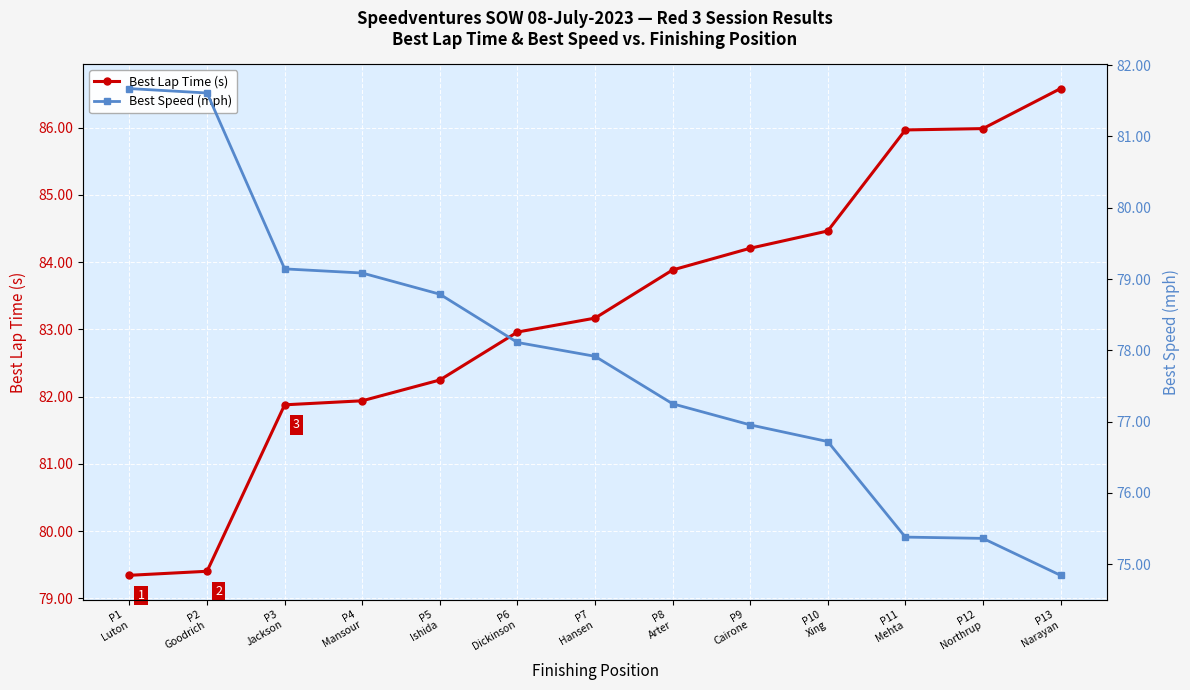

Is the value of Best Speed (mph) at P6
Dickinson greater than the value of Best Lap Time (s) at P6
Dickinson?

No